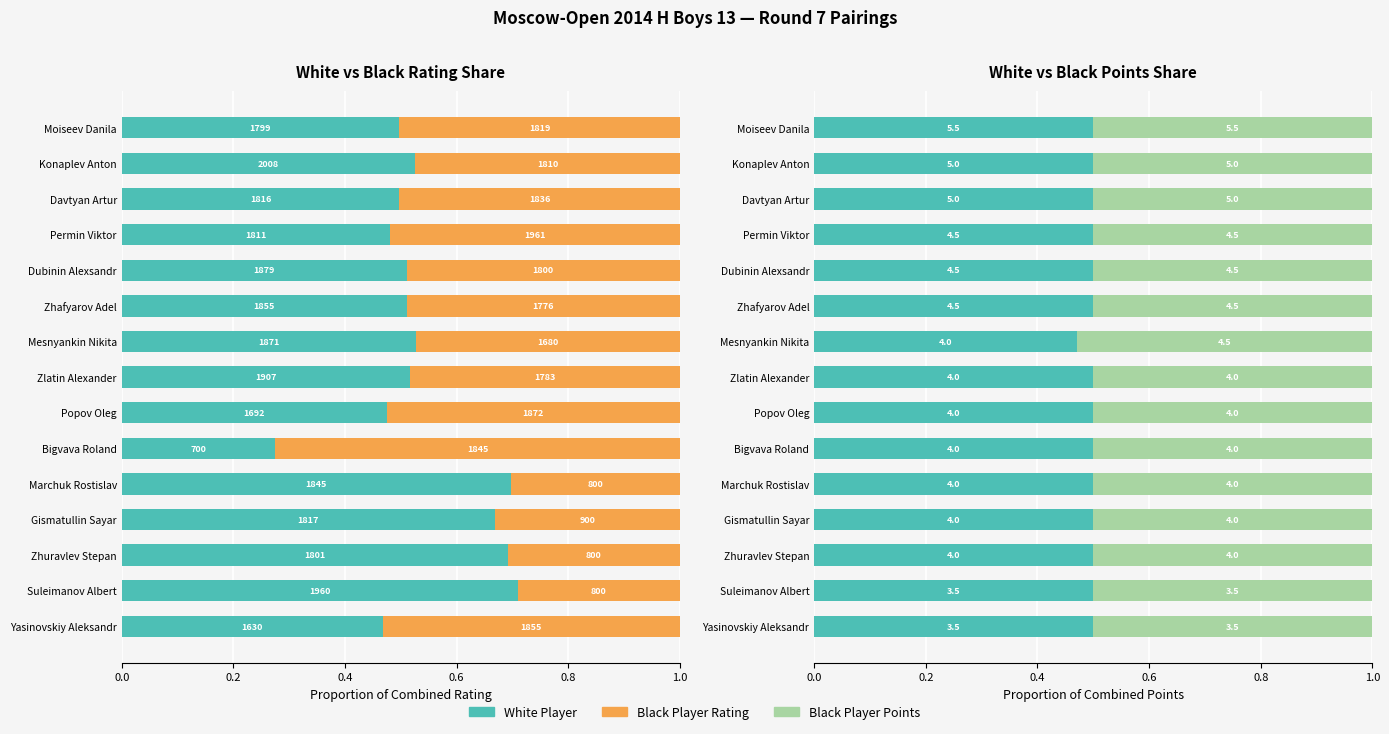

Reading left to right, what are all the values shown in this chart?

White Rating: 0.5	0.5	0.5	0.5	0.5	0.5	0.5	0.5	0.5	0.3	0.7	0.7	0.7	0.7	0.5
Black Rating: 0.5	0.5	0.5	0.5	0.5	0.5	0.5	0.5	0.5	0.7	0.3	0.3	0.3	0.3	0.5
White Points: 0.5	0.5	0.5	0.5	0.5	0.5	0.5	0.5	0.5	0.5	0.5	0.5	0.5	0.5	0.5
Black Points: 0.5	0.5	0.5	0.5	0.5	0.5	0.5	0.5	0.5	0.5	0.5	0.5	0.5	0.5	0.5